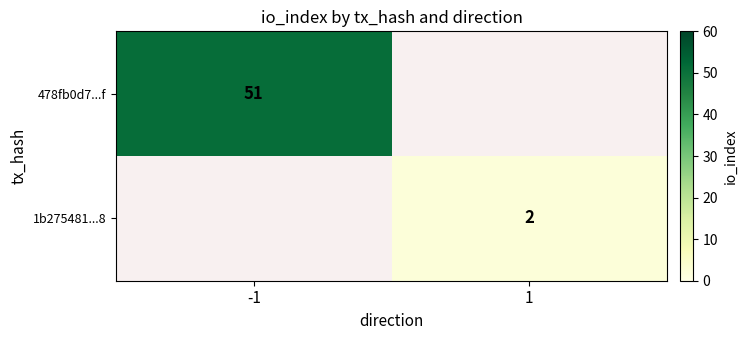

Count the number of data series in this chart.

2